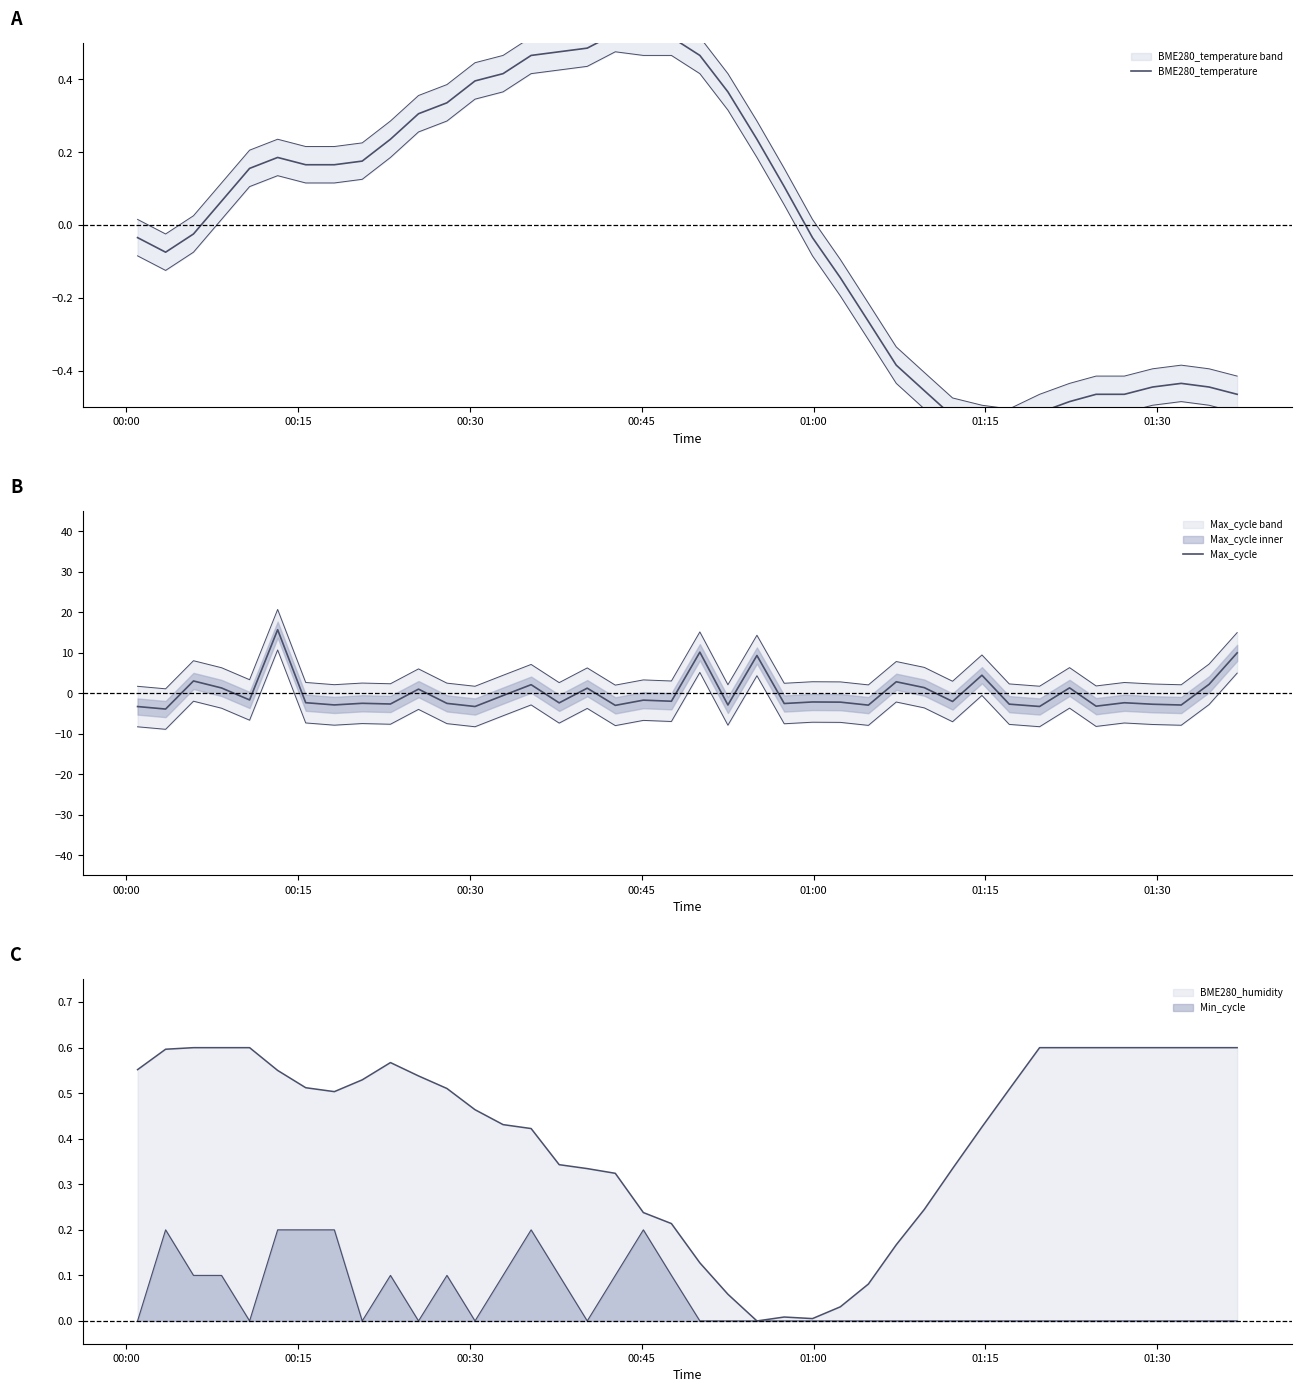

In Max_cycle, how many points are lower than both neighbors (excluding endpoints)?

15